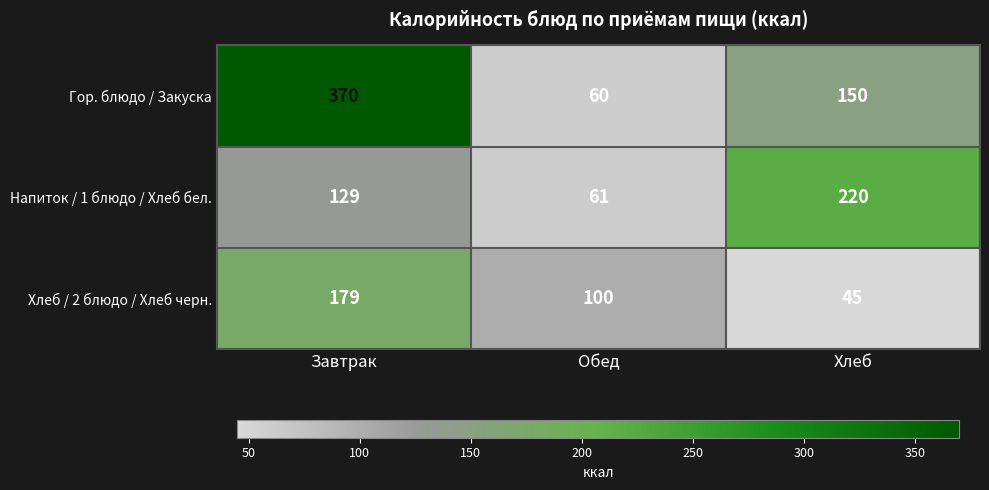

At which category is the sum across all series the highest?

Завтрак